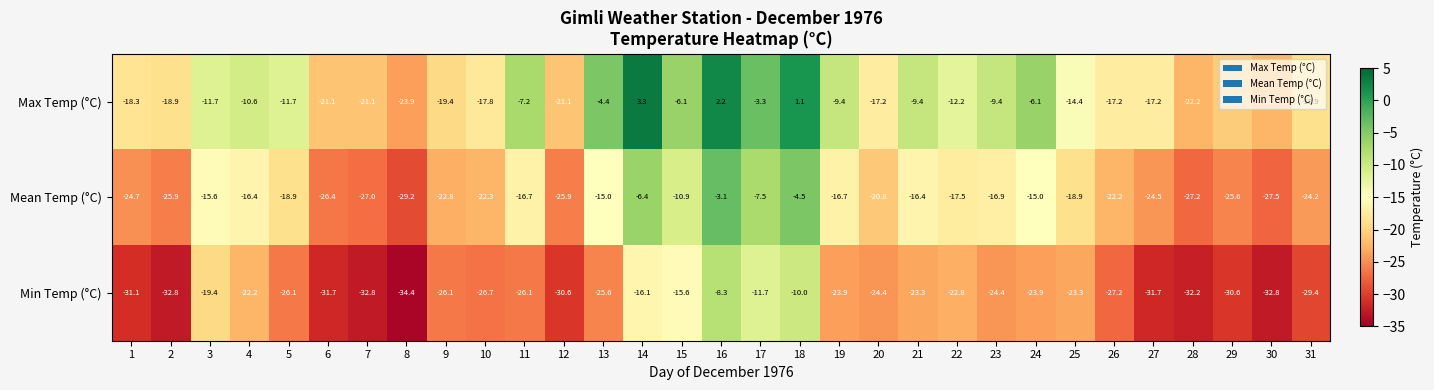

Is it true that Min Temp (°C) equals -36.3 at 11?

False